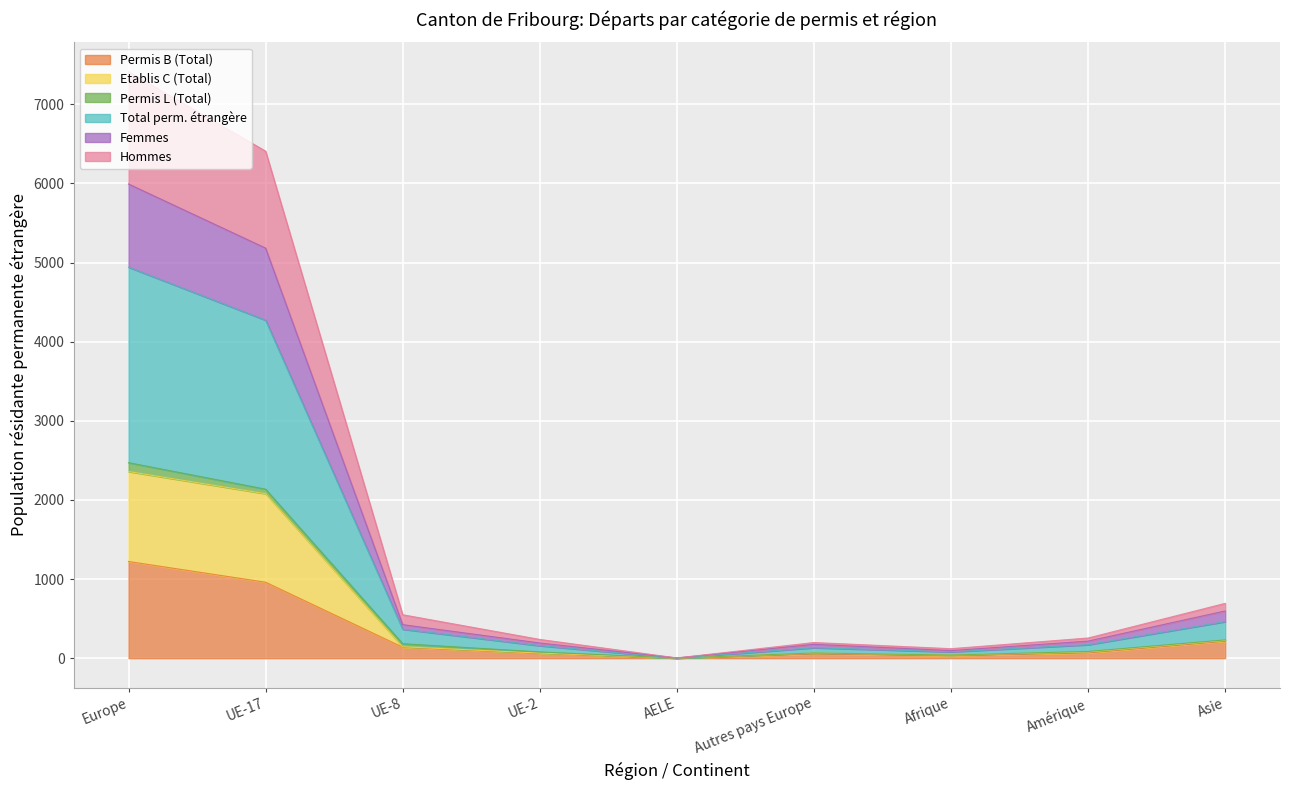

Which category has the highest value in the Permis B (Total) series?

Europe